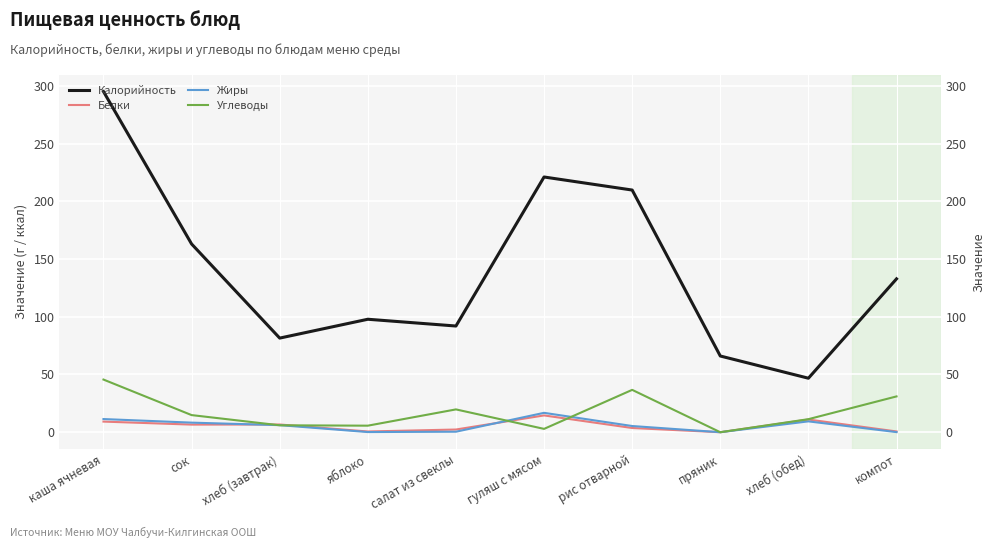

Which label corresponds to the smallest value in the chart?

пряник